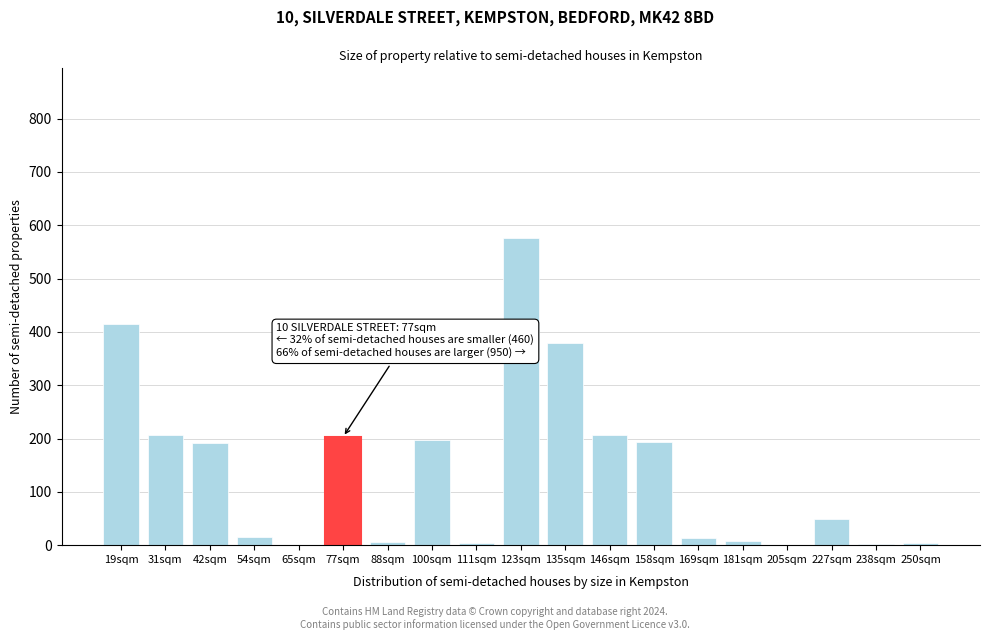

Is it true that the value at 100sqm is 197.0?

True